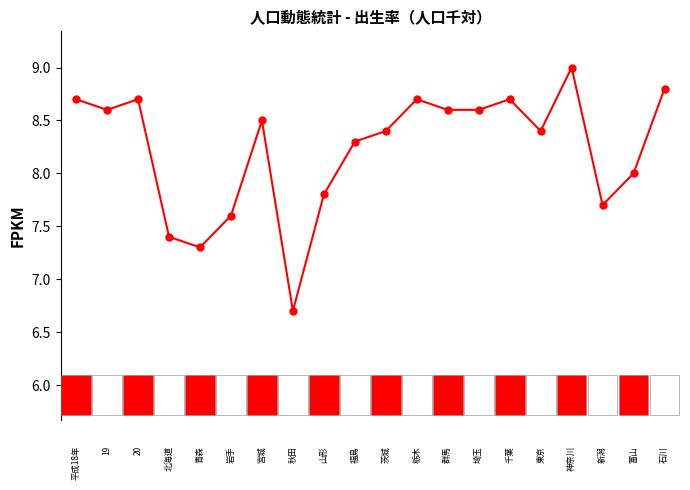

What is the value of the 12th point from the left?

8.7